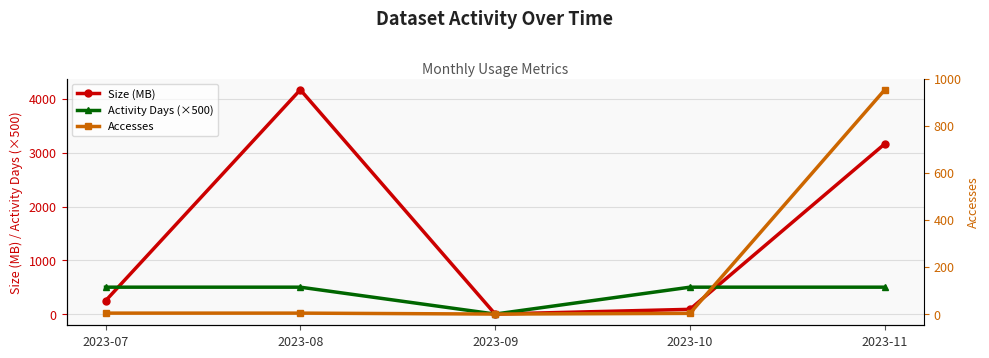

Is it true that Activity Days (×500) equals 500.0 at 2023-08?

True